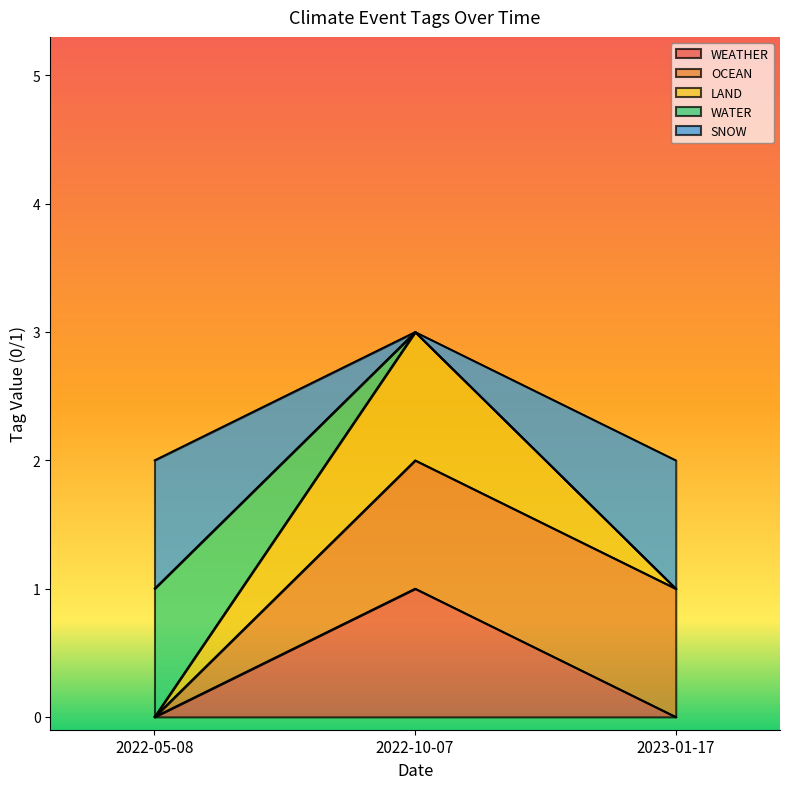

What is the value of the LAND point at the 2nd from the left?

3